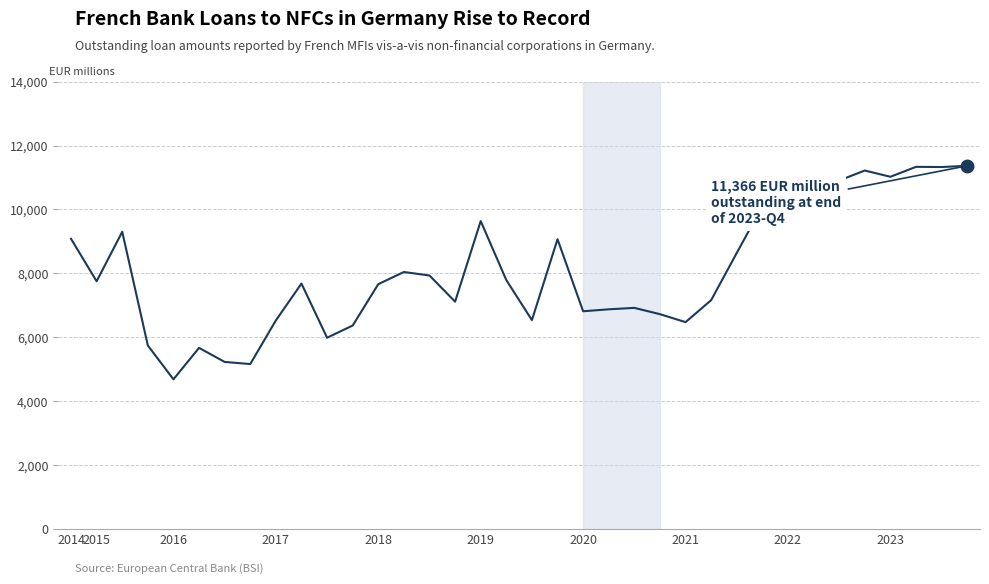

What is the greatest value displayed?

11366